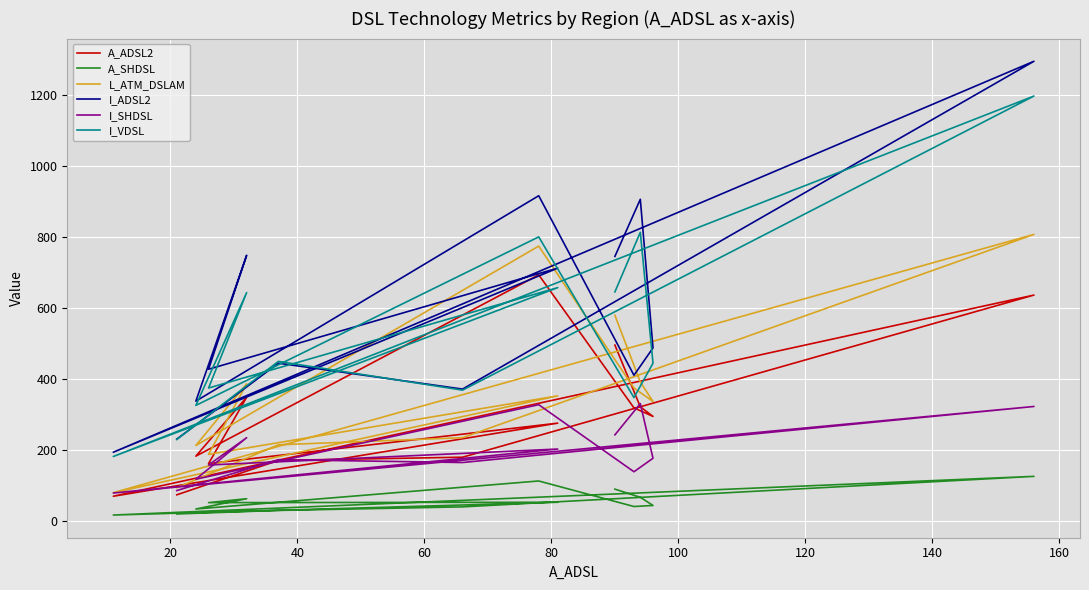

True or false: L_ATM_DSLAM and I_SHDSL cross at least once.

False